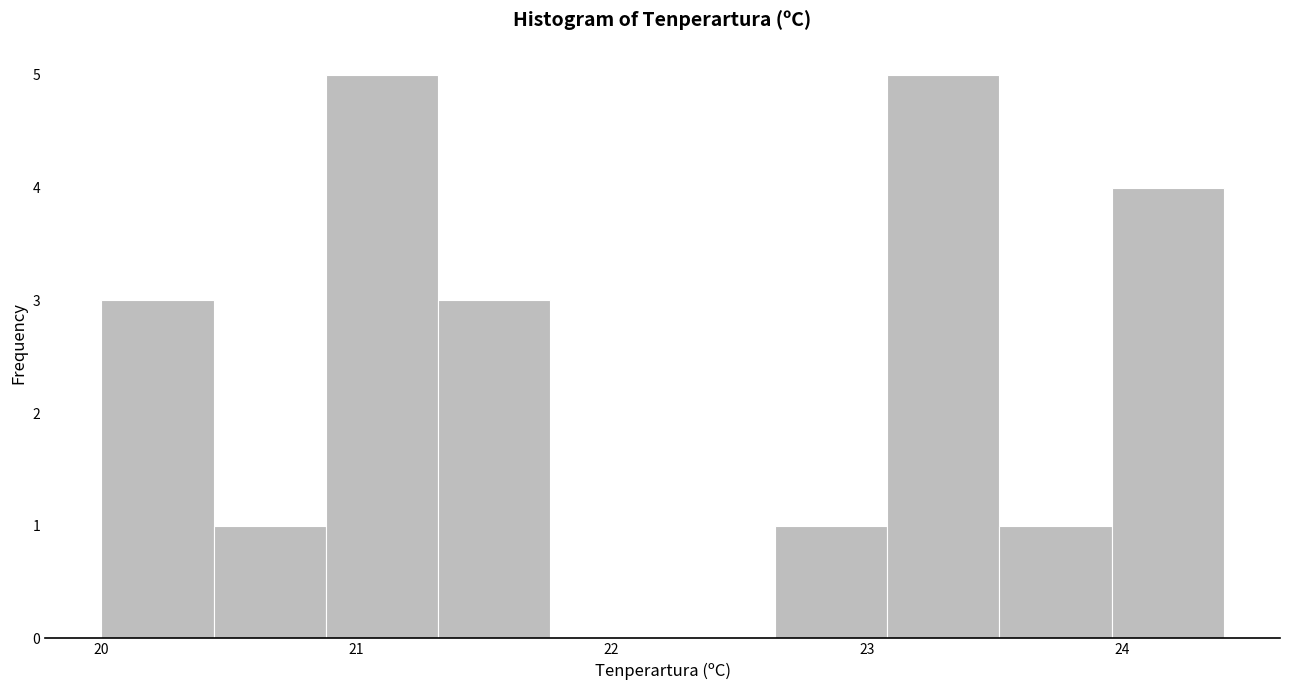

Reading left to right, transcribe this chart: for each bar, give the range it covers on the x-axis and its height. Neither the bar edges nor the heights are printed on the chart, so give them approximately, as read against the axes.

20.00 to 20.44: 3
20.44 to 20.88: 1
20.88 to 21.32: 5
21.32 to 21.76: 3
21.76 to 22.20: 0
22.20 to 22.64: 0
22.64 to 23.08: 1
23.08 to 23.52: 5
23.52 to 23.96: 1
23.96 to 24.40: 4